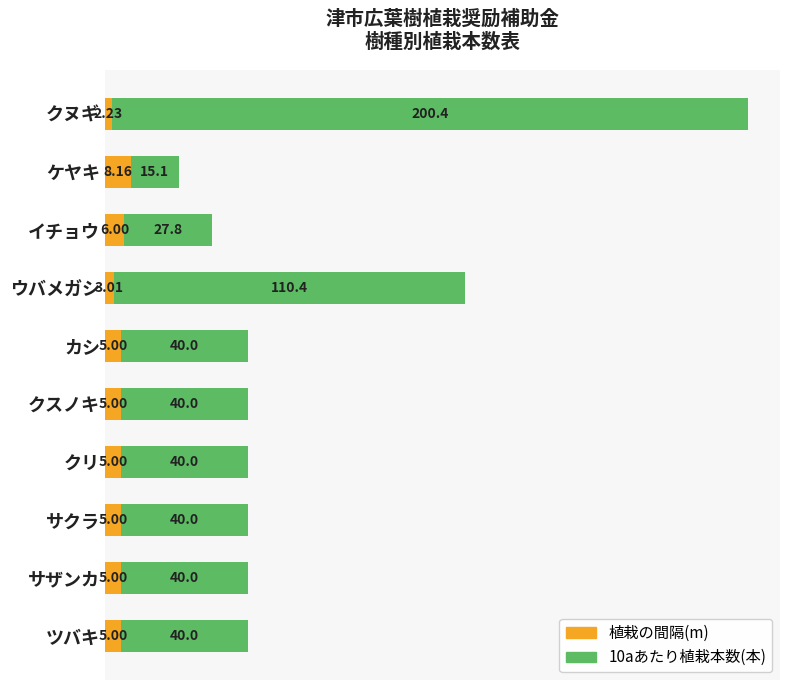

At which label does 植栽の間隔(m) reach its minimum?

クヌギ